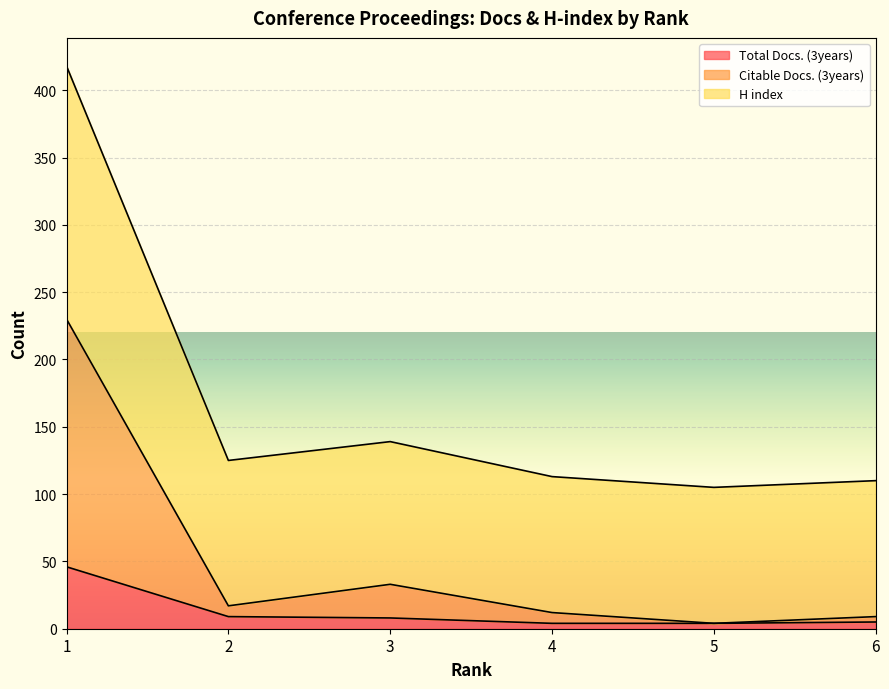

Rank the categories by Citable Docs. (3years) value from lowest to highest.

5, 6, 4, 2, 3, 1